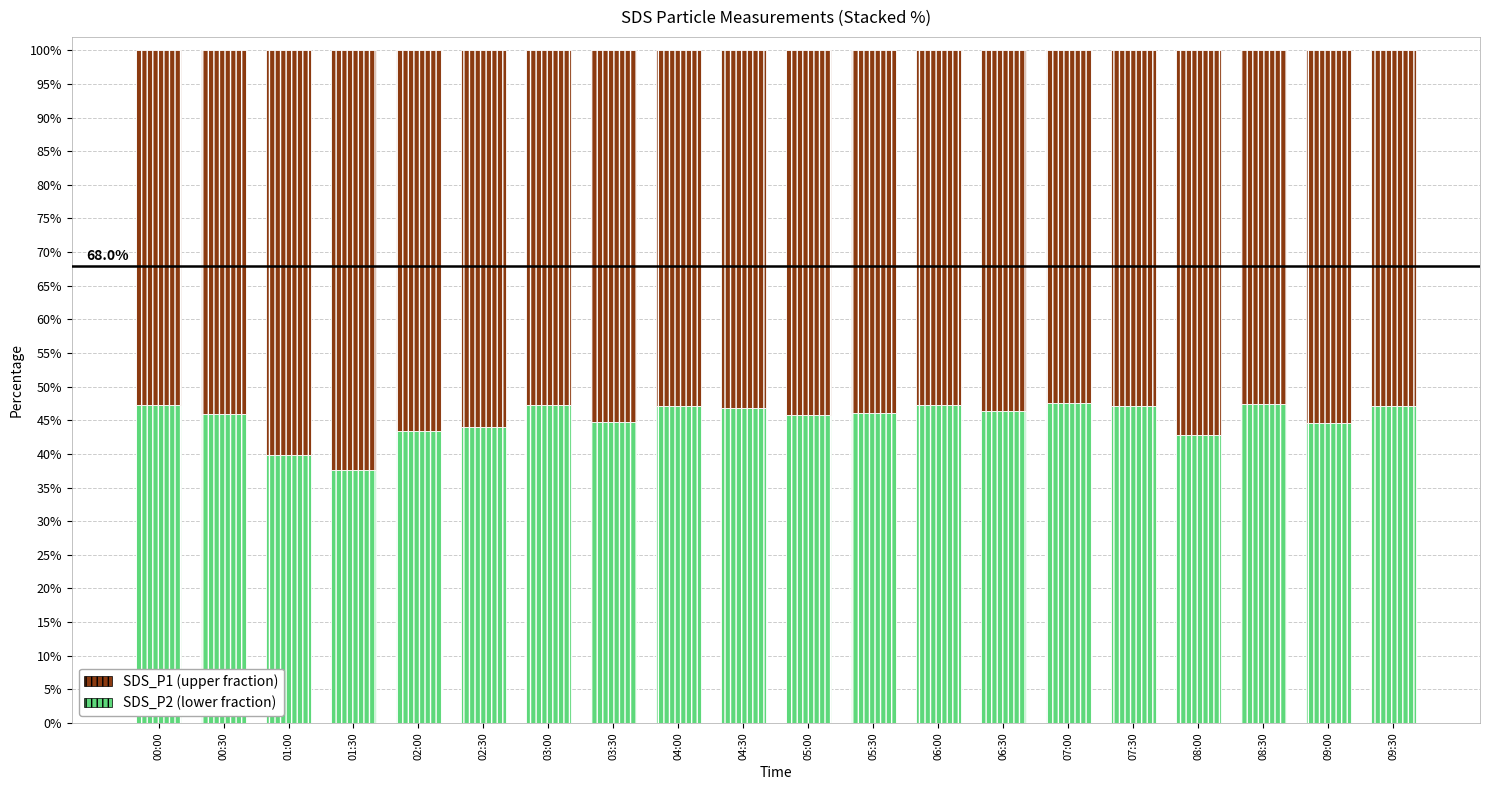

What is the total value across all series at 08:30?

100.0